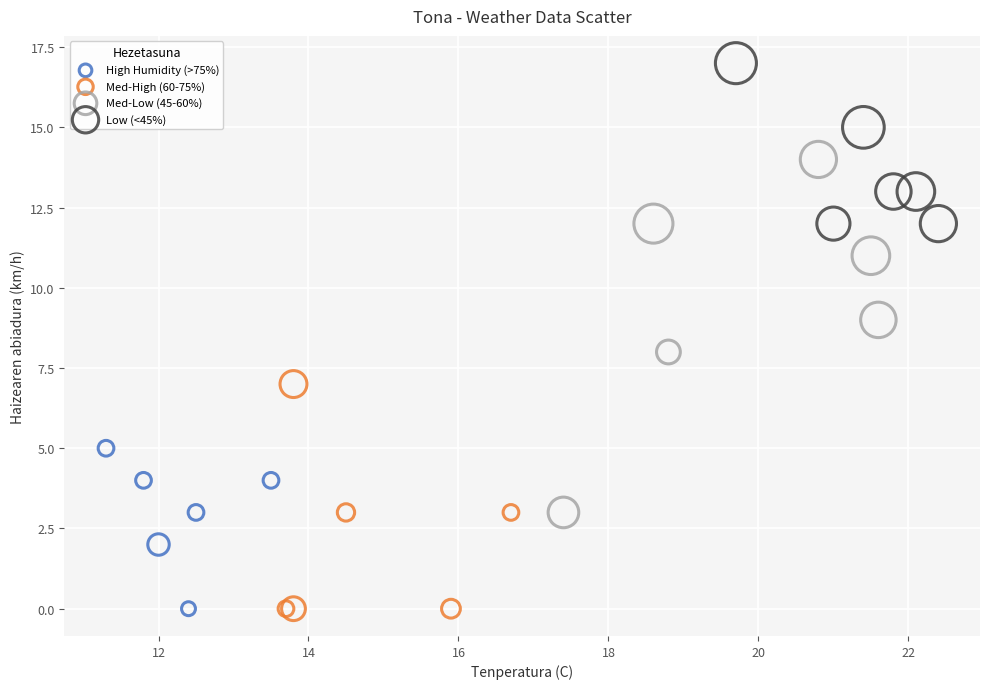

Which series has the largest Y range (max minus min)?

Med-Low (45-60%)